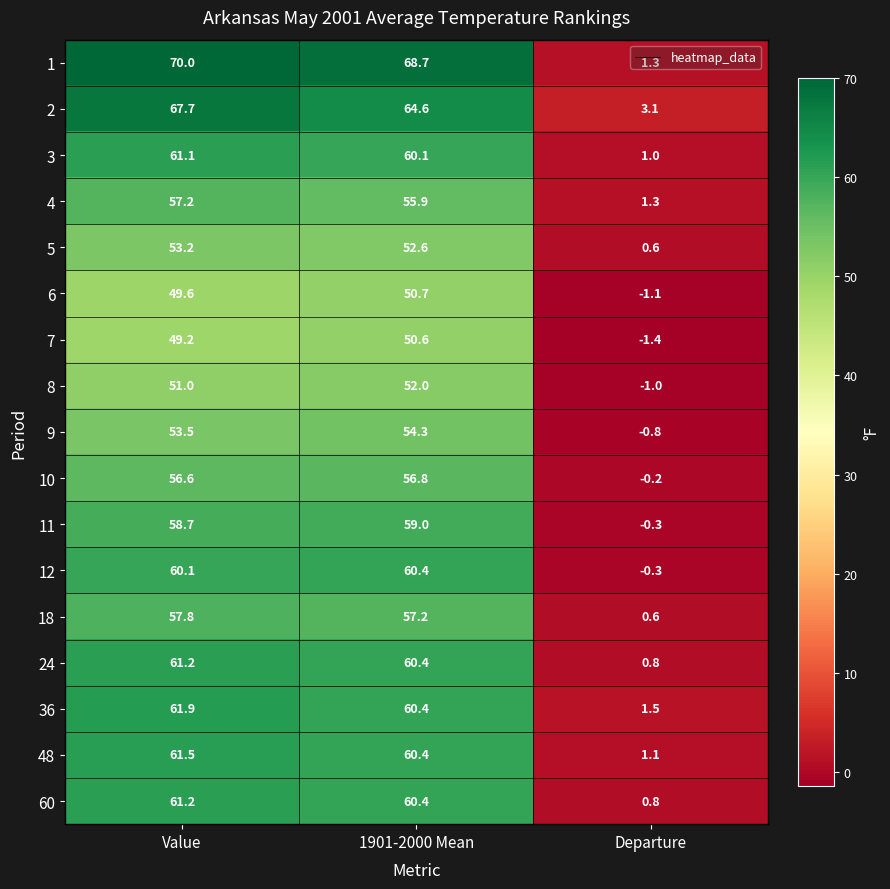

Rank the categories by 2 value from highest to lowest.

Value, 1901-2000 Mean, Departure